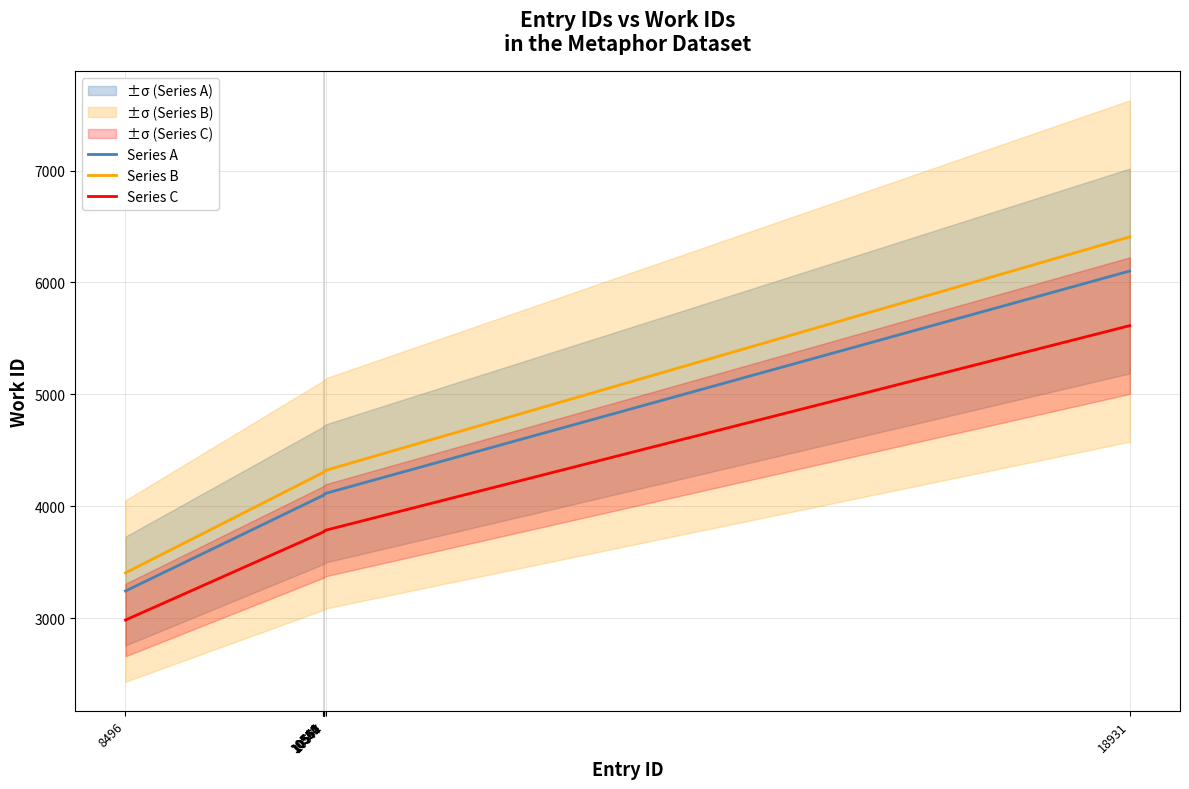

Rank the series by their maximum value, from lowest to highest.

Series C, Series A, Series B